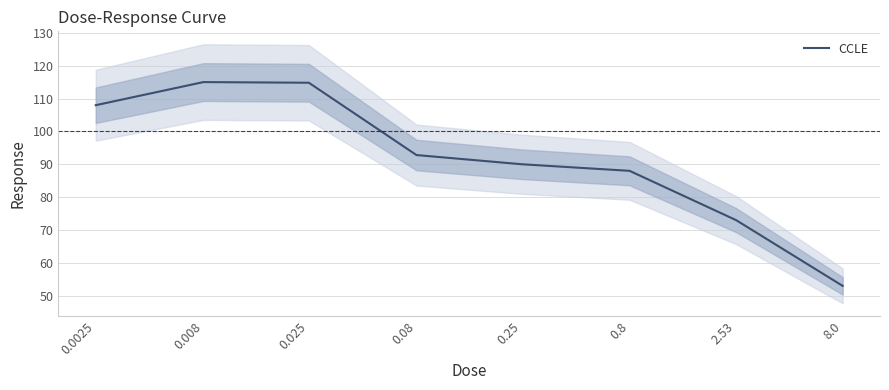

What is the difference between the maximum and minimum values?

62.0